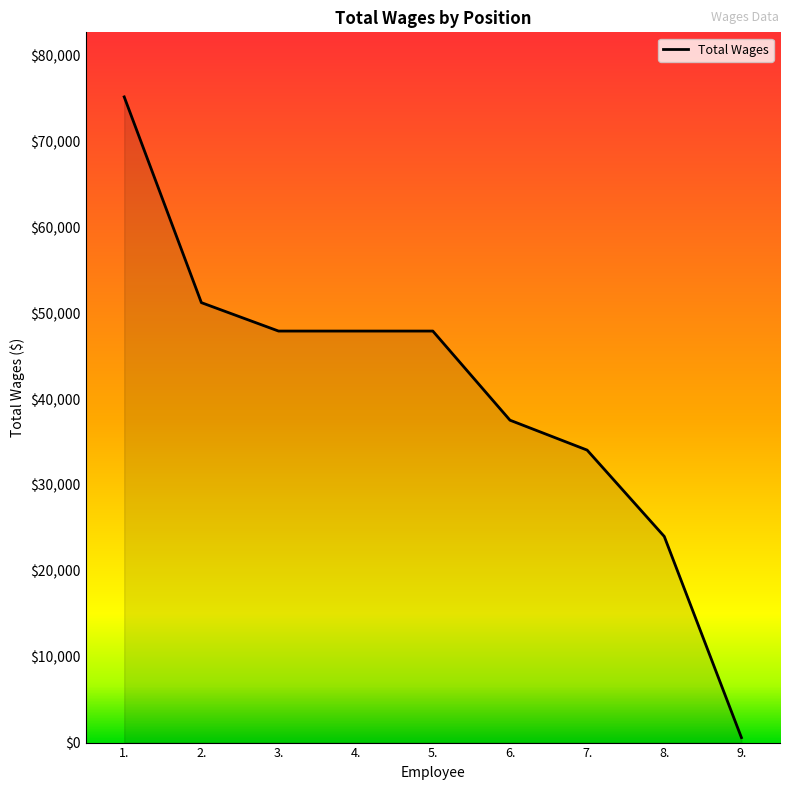

At which label does the data first exceed 47916?

1.